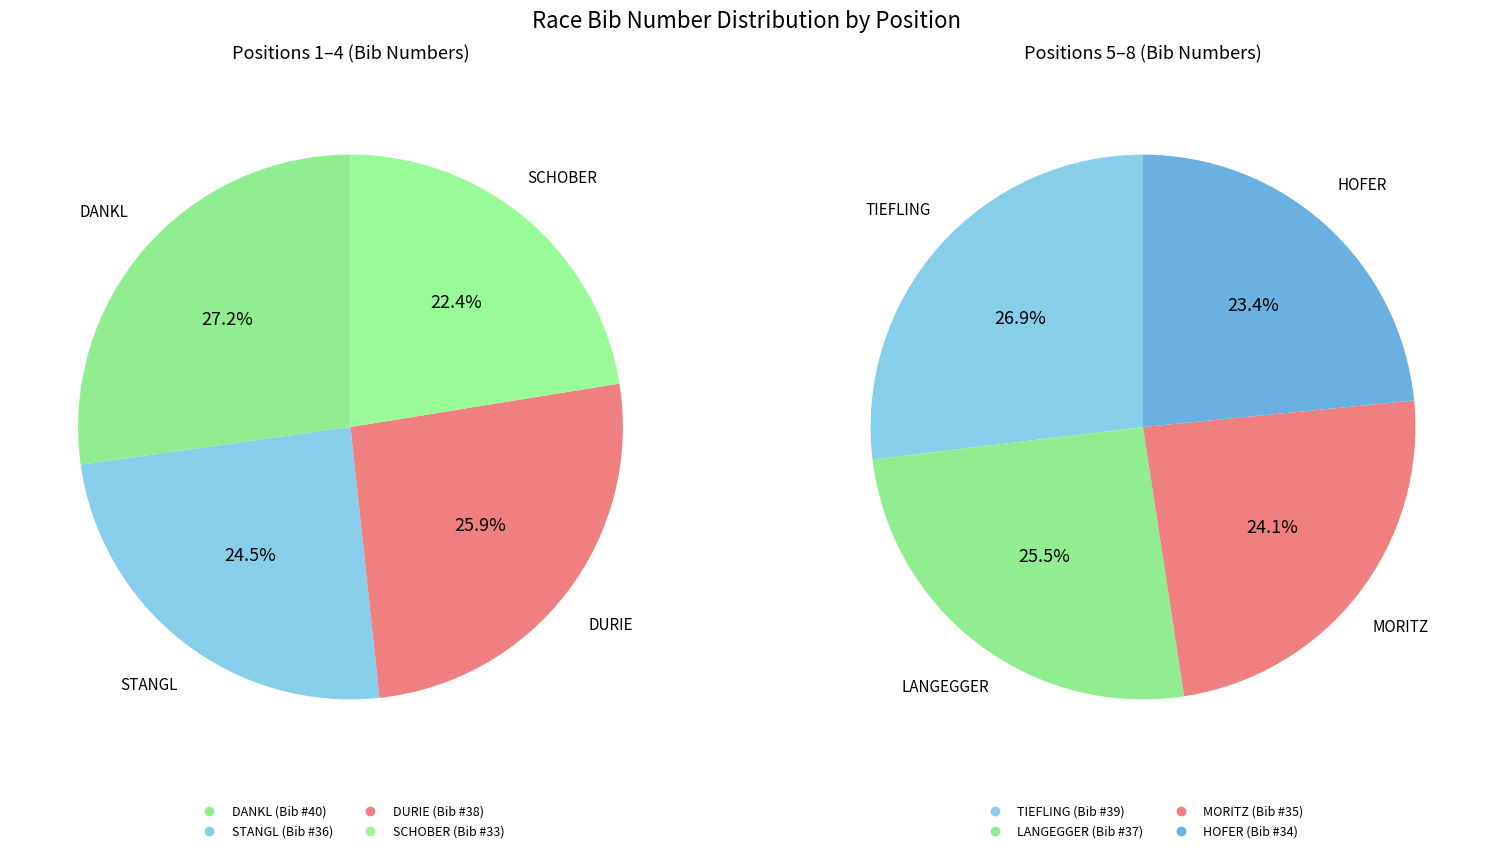

What is the ratio of the value at Pos 7 to the value at Pos 2?

1.0